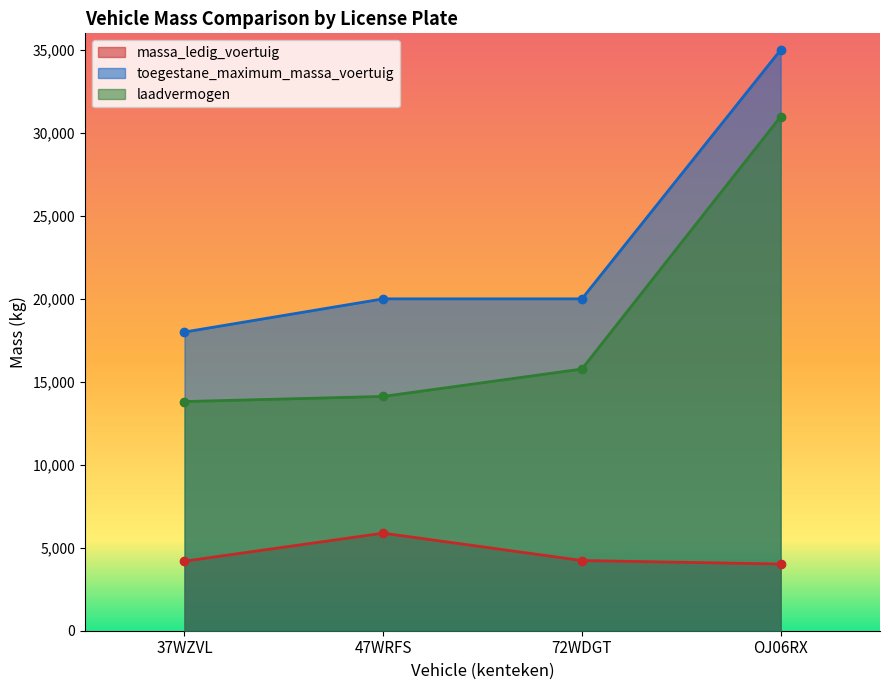

True or false: laadvermogen and massa_ledig_voertuig intersect in this chart.

False